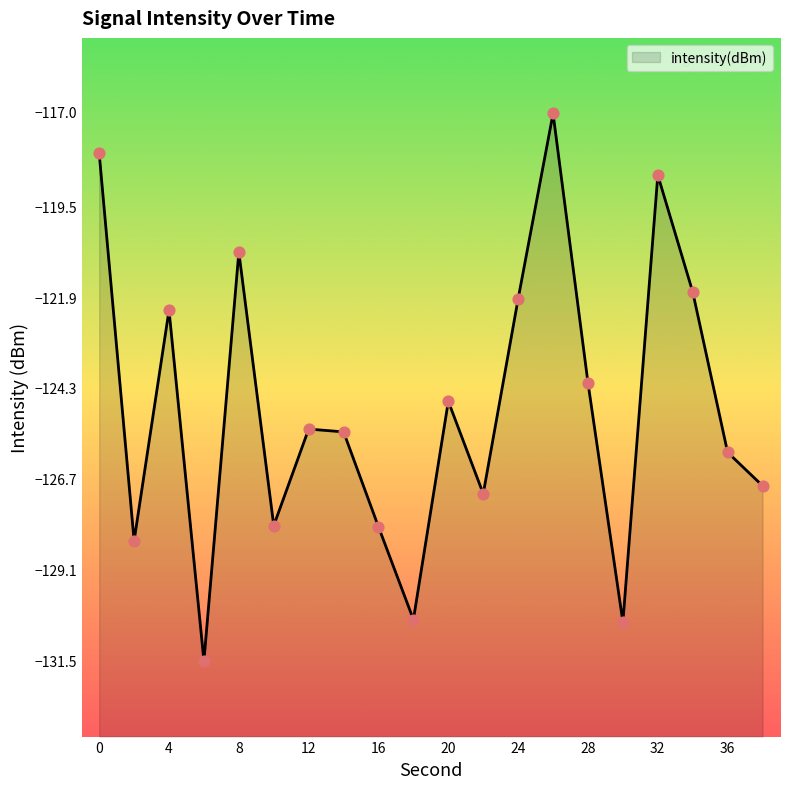

What is the change in value from 28 to 34?

+2.4